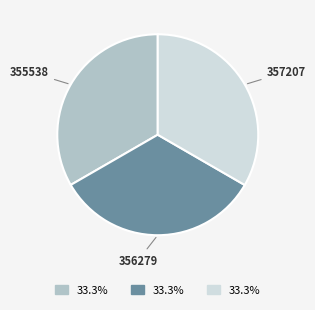

Is there any slice that represents more than half of the pie?

No